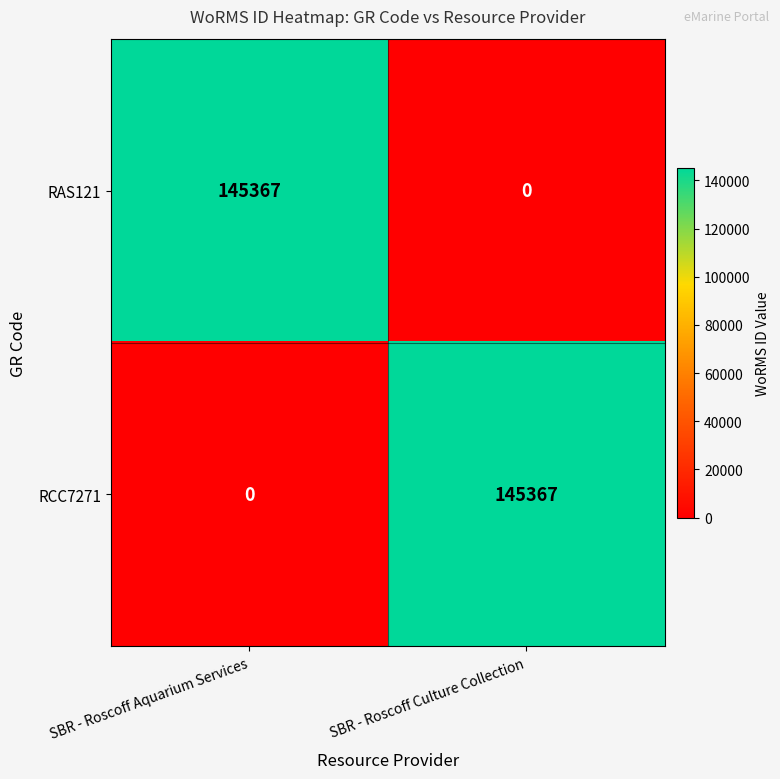

What is the sum of all RAS121 values?

145367